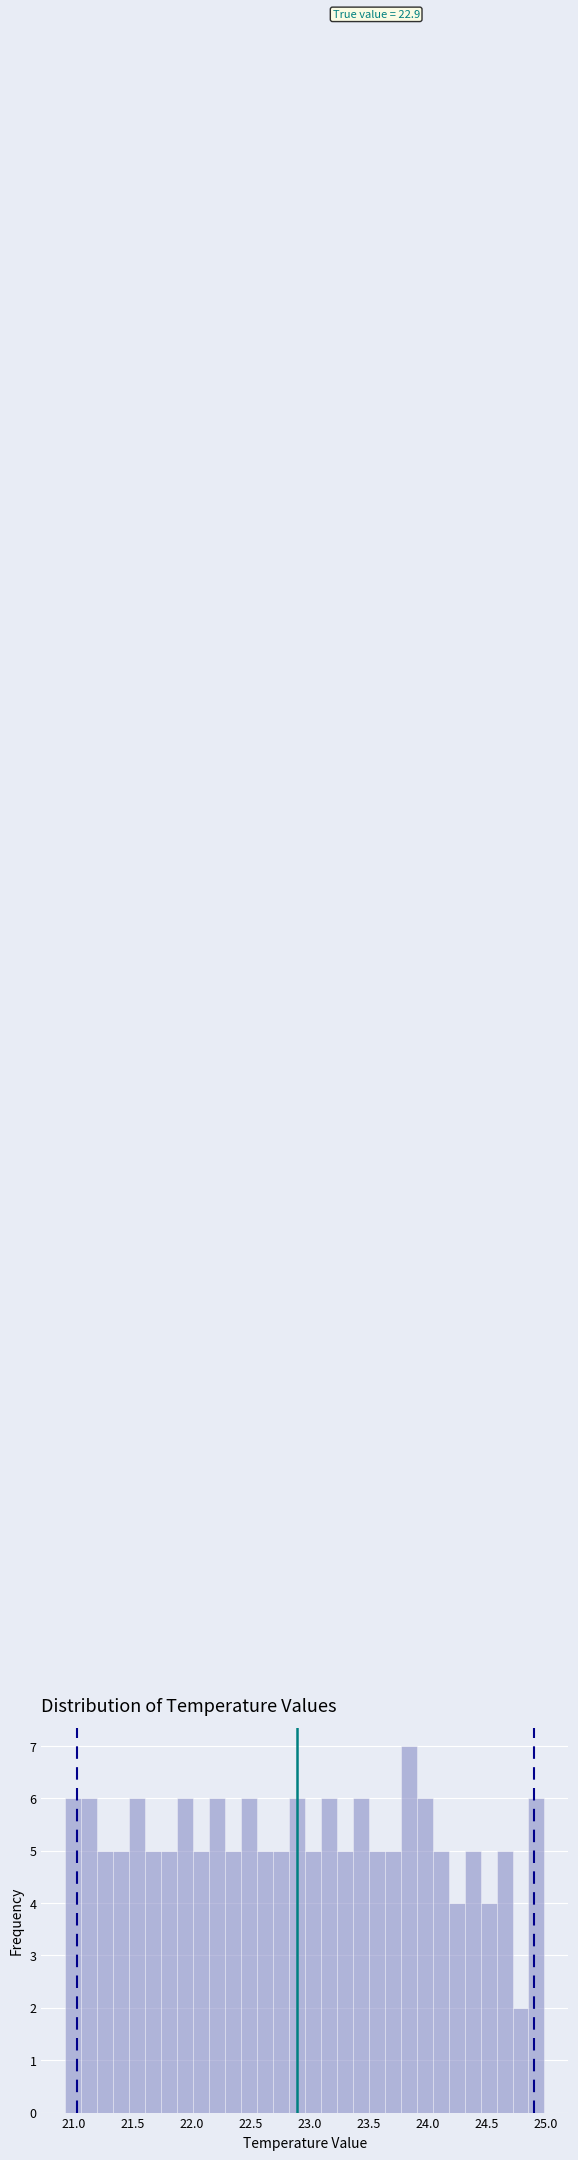

Read against the x-axis, roughly where is the centre of the tallest bar?

23.85